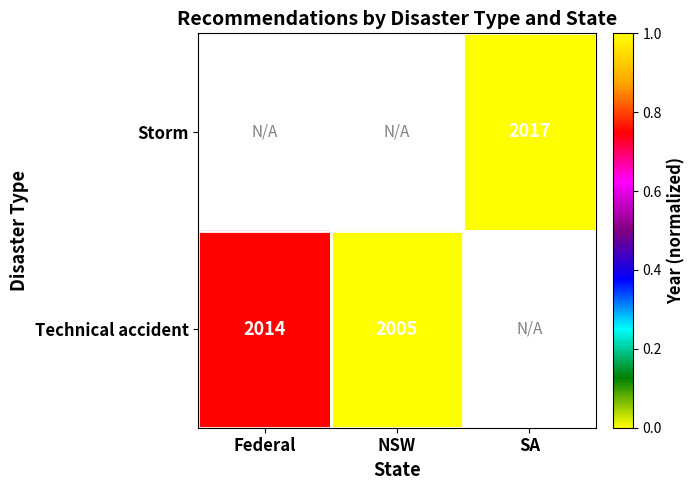

True or false: Technical accident has a value of 718 at Federal.

False